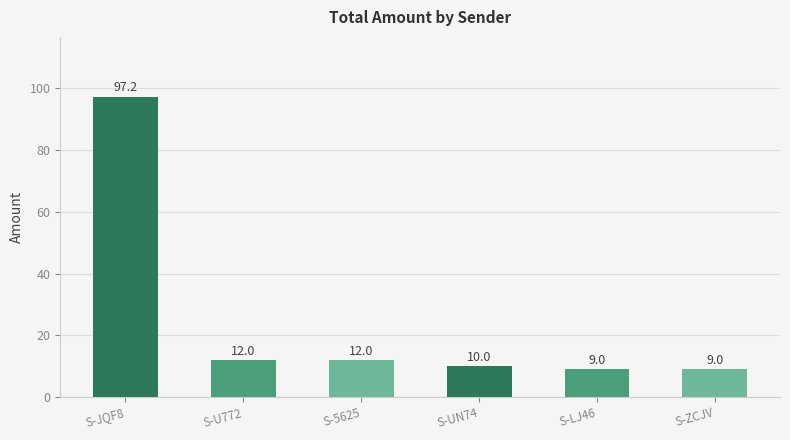

The chart shows a value of 6.4 at S-UN74. True or false?

False